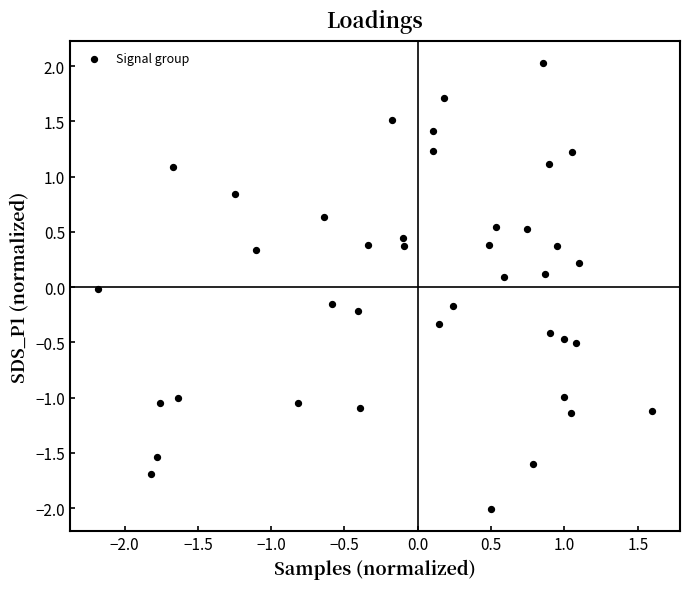

What is the range of Y values (max minus min)?

4.0